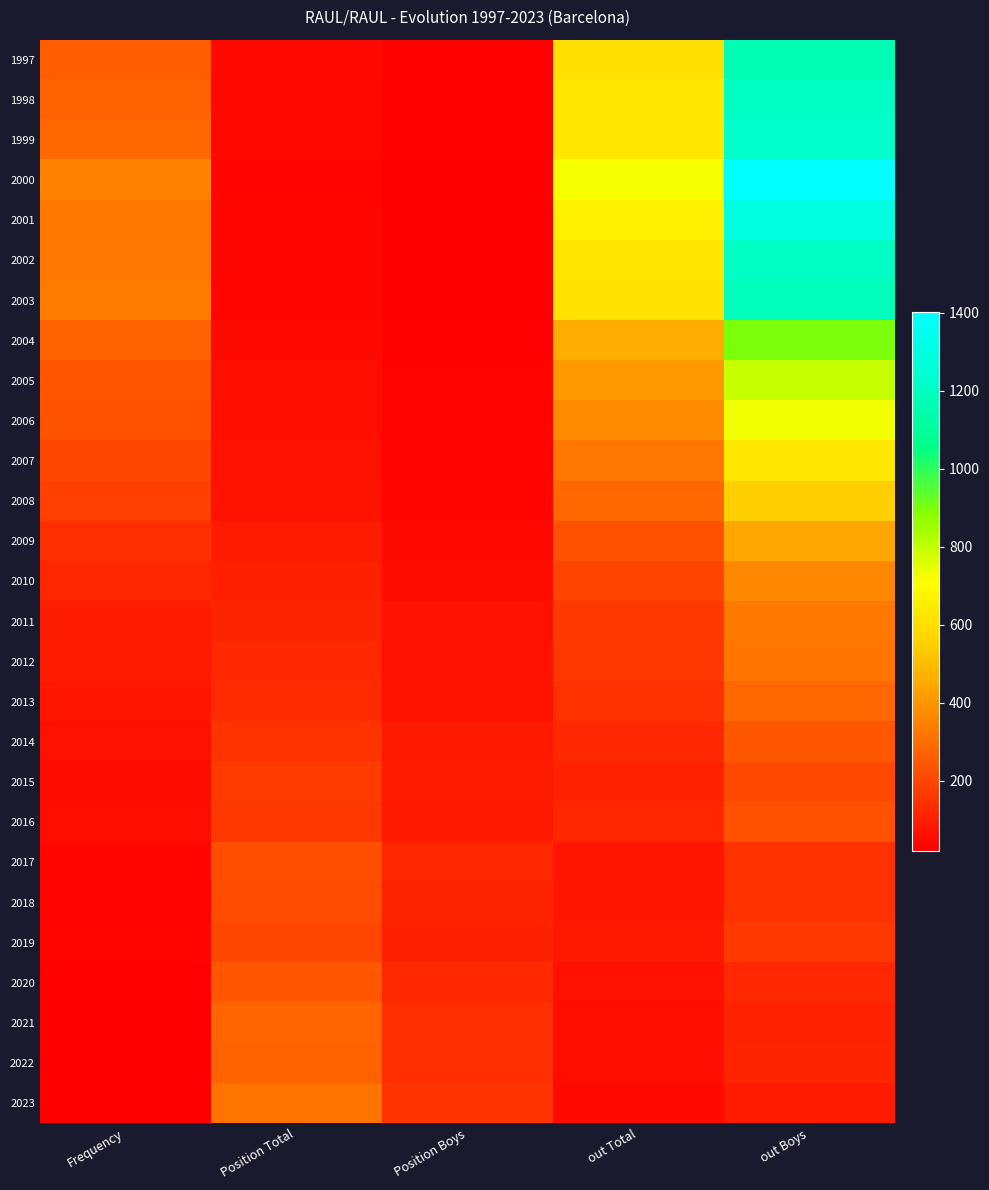

Reading right to left, what are all the values shown in this chart?

1997: out Boys=1169	out Total=605	Position Boys=27	Position Total=48	Frequency=261
1998: out Boys=1211	out Total=631	Position Boys=27	Position Total=45	Frequency=271
1999: out Boys=1229	out Total=631	Position Boys=27	Position Total=44	Frequency=287
2000: out Boys=1403	out Total=725	Position Boys=21	Position Total=35	Frequency=350
2001: out Boys=1296	out Total=666	Position Boys=22	Position Total=38	Frequency=328
2002: out Boys=1213	out Total=625	Position Boys=20	Position Total=38	Frequency=325
2003: out Boys=1183	out Total=611	Position Boys=20	Position Total=37	Frequency=337
2004: out Boys=899	out Total=463	Position Boys=28	Position Total=51	Frequency=268
2005: out Boys=794	out Total=412	Position Boys=32	Position Total=58	Frequency=245
2006: out Boys=732	out Total=379	Position Boys=33	Position Total=59	Frequency=230
2007: out Boys=631	out Total=325	Position Boys=34	Position Total=65	Frequency=200
2008: out Boys=554	out Total=287	Position Boys=39	Position Total=72	Frequency=185
2009: out Boys=441	out Total=229	Position Boys=50	Position Total=90	Frequency=141
2010: out Boys=369	out Total=192	Position Boys=56	Position Total=102	Frequency=117
2011: out Boys=330	out Total=169	Position Boys=63	Position Total=115	Frequency=100
2012: out Boys=317	out Total=163	Position Boys=65	Position Total=122	Frequency=92
2013: out Boys=287	out Total=147	Position Boys=69	Position Total=132	Frequency=77
2014: out Boys=244	out Total=127	Position Boys=85	Position Total=154	Frequency=66
2015: out Boys=208	out Total=108	Position Boys=93	Position Total=173	Frequency=55
2016: out Boys=227	out Total=117	Position Boys=87	Position Total=161	Frequency=59
2017: out Boys=146	out Total=76	Position Boys=119	Position Total=222	Frequency=37
2018: out Boys=147	out Total=75	Position Boys=114	Position Total=215	Frequency=35
2019: out Boys=167	out Total=85	Position Boys=102	Position Total=198	Frequency=38
2020: out Boys=125	out Total=64	Position Boys=123	Position Total=246	Frequency=27
2021: out Boys=110	out Total=57	Position Boys=141	Position Total=276	Frequency=24
2022: out Boys=112	out Total=58	Position Boys=140	Position Total=269	Frequency=24
2023: out Boys=94	out Total=48	Position Boys=153	Position Total=313	Frequency=19